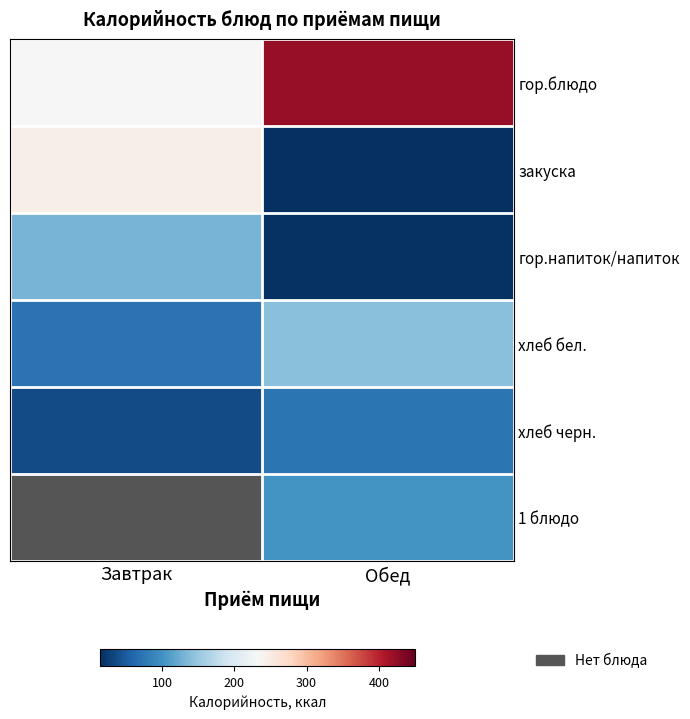

Which series changed the most between Завтрак and Обед?

закуска